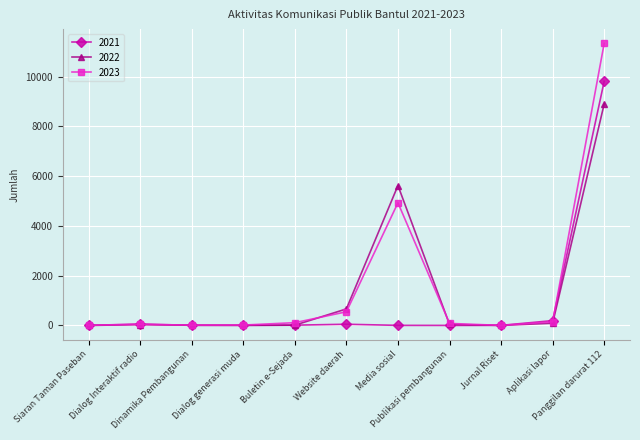

What is the total value across all series at Dinamika Pembangunan?

28